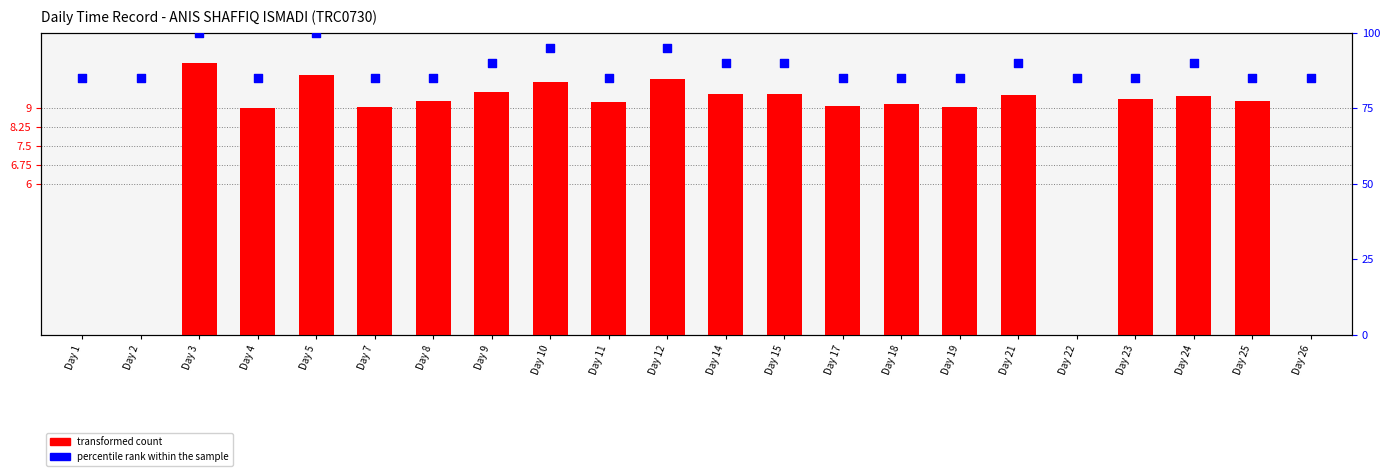

What are all the series names shown in the legend?

transformed count, percentile rank within the sample